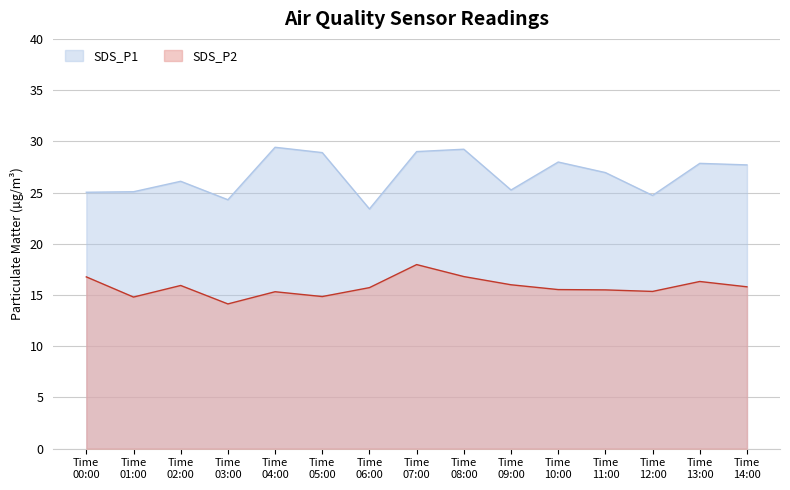

Which series has the largest total across all categories?

SDS_P1